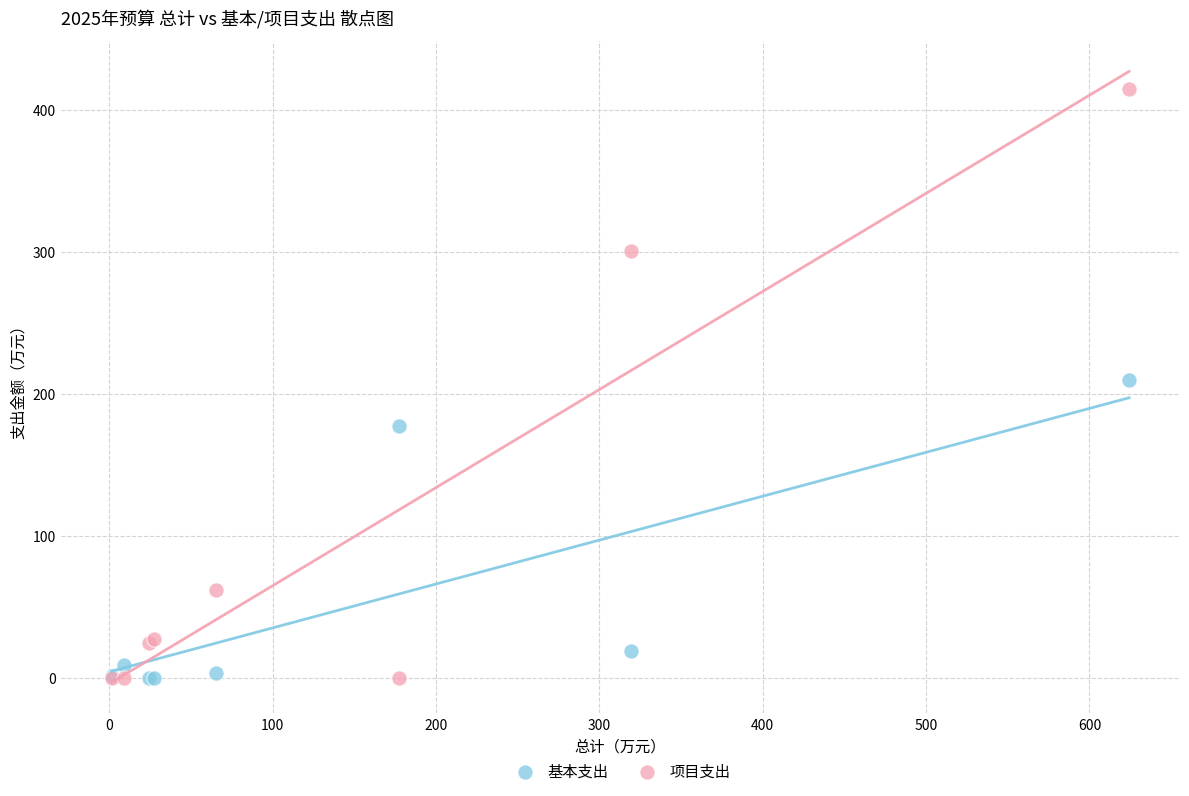

In the 基本支出 series, what Y value is closest to 104?

177.4